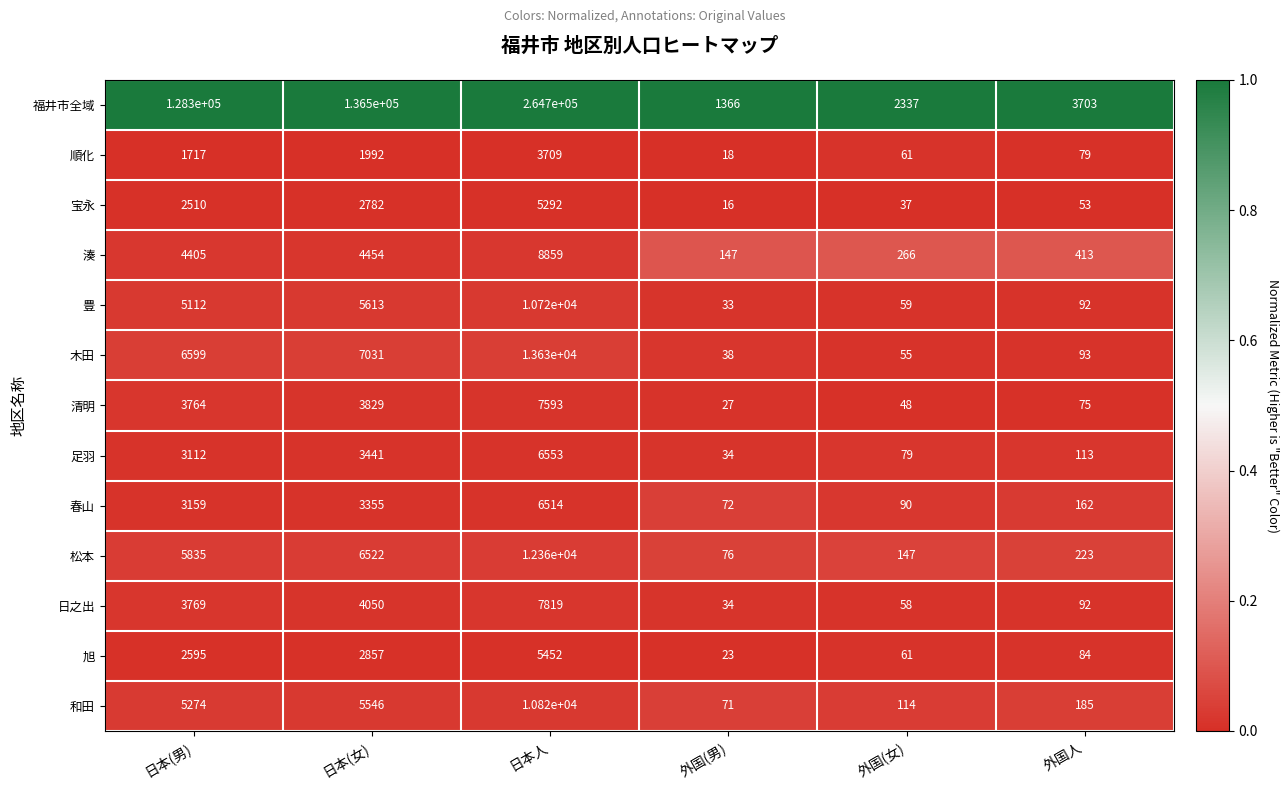

True or false: 豊 has a value of 50 at 外国(男).

False